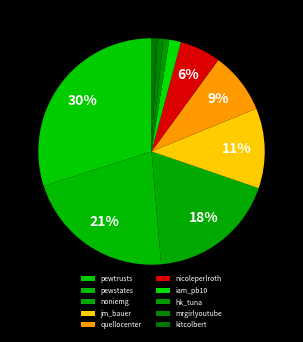

Which category has the smallest portion of the pie?

hk_tuna